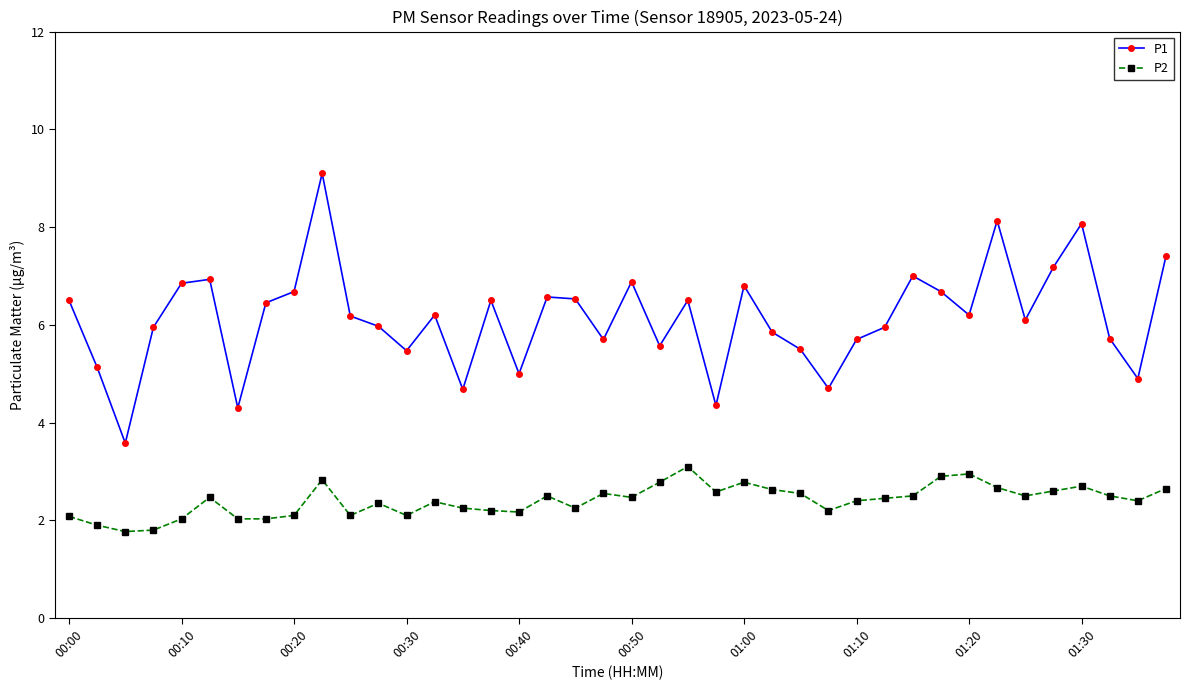

What is the value of the P2 point at the 31st from the left?

2.5